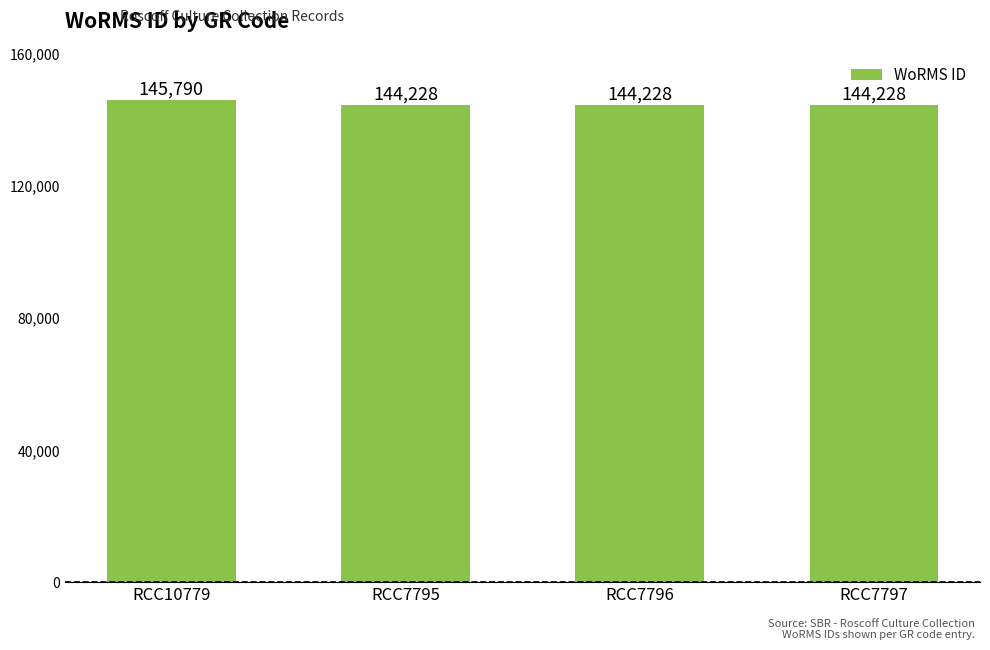

The chart shows a value of 144228 at RCC7796. True or false?

True